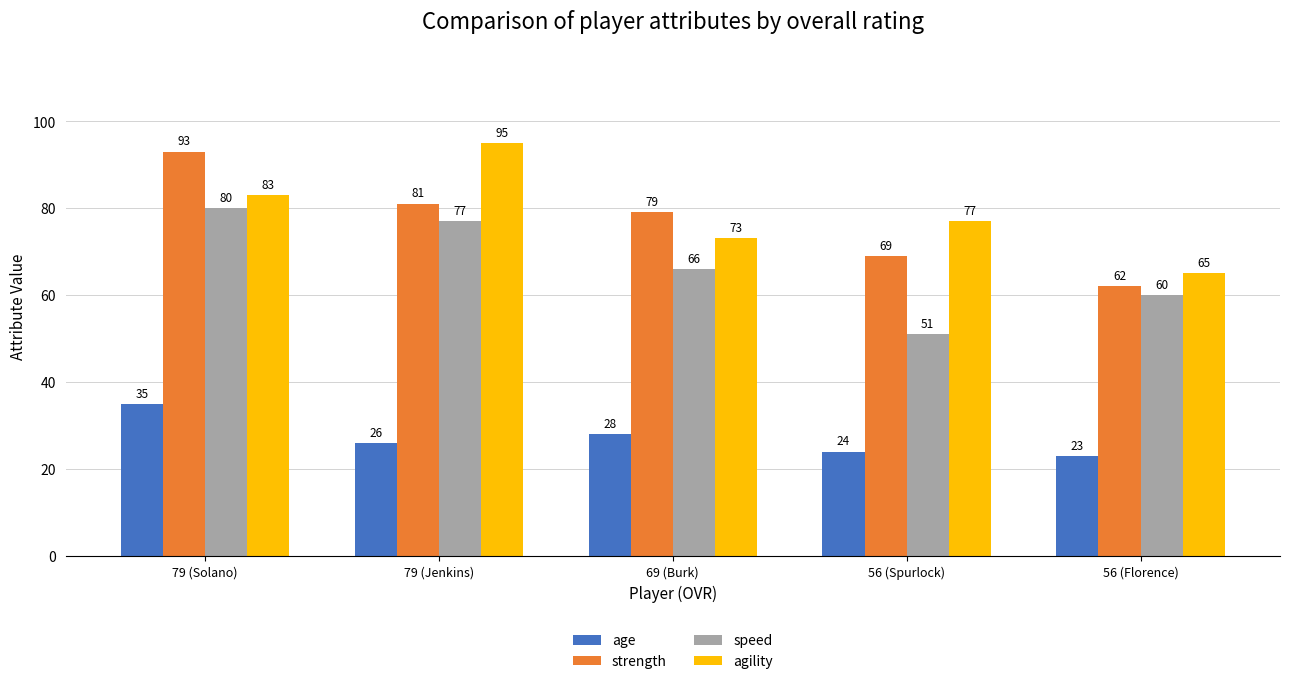

The value of agility at 69 (Burk) is 37. True or false?

False